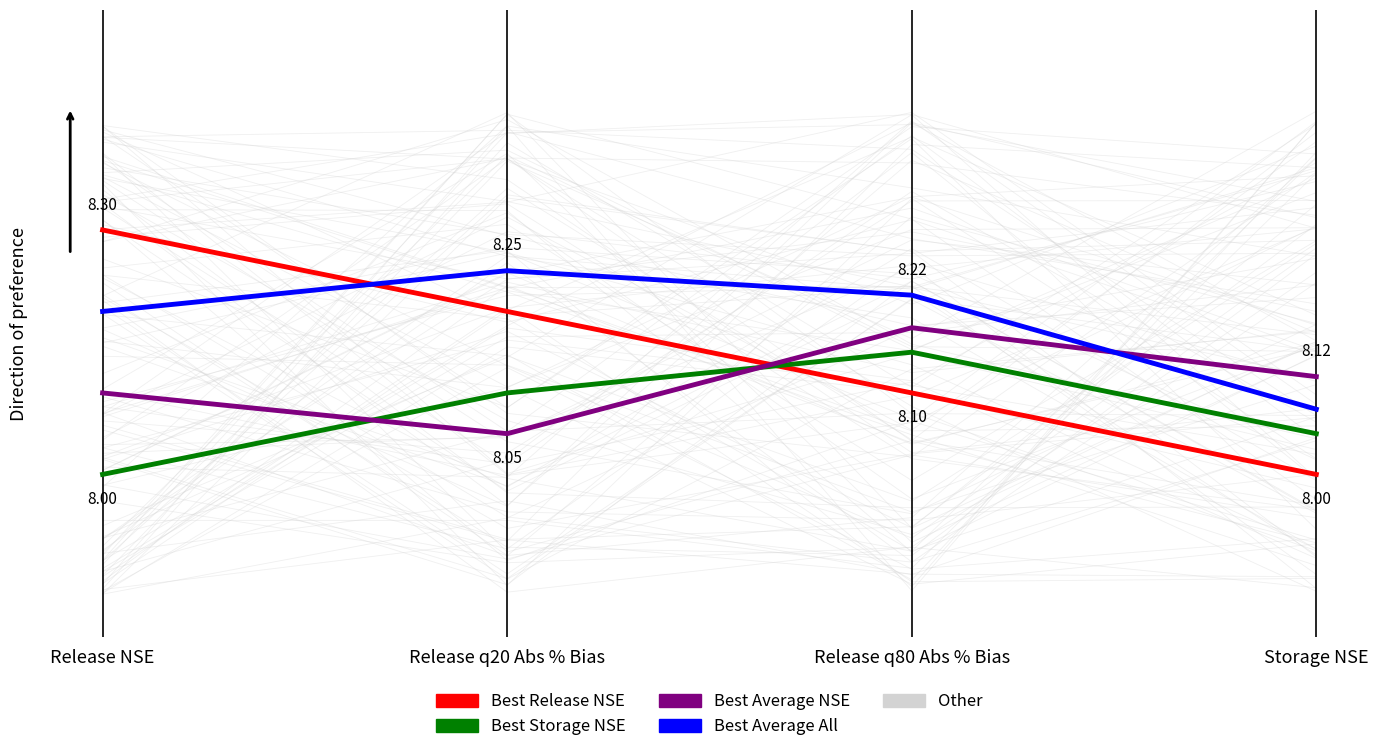

How many values in the Best Storage NSE series exceed 8?

3